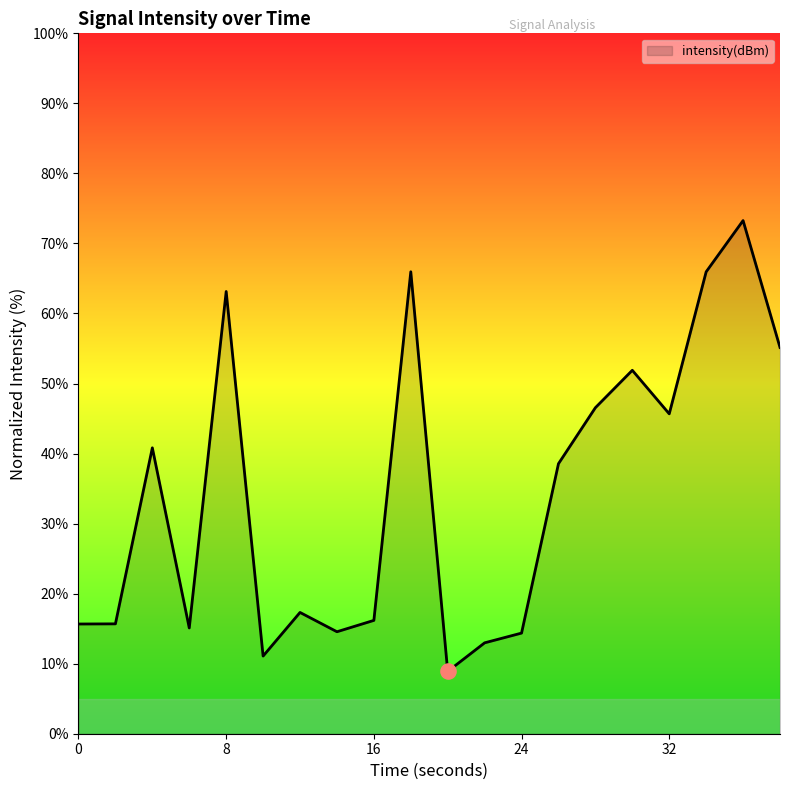

What is the difference between the maximum and minimum values?

64.4